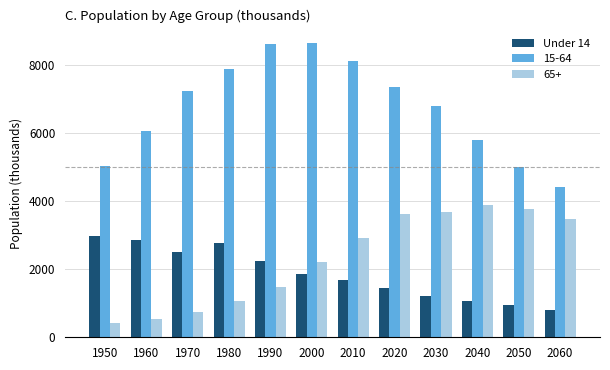

What is the approximate value of 65+ at 1960, to the nearest 100?

500